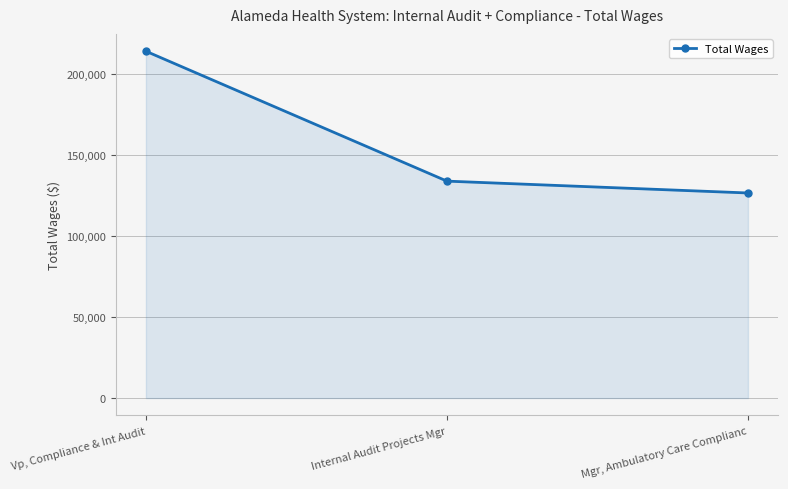

At which label is the value closest to 170105?

Internal Audit Projects Mgr